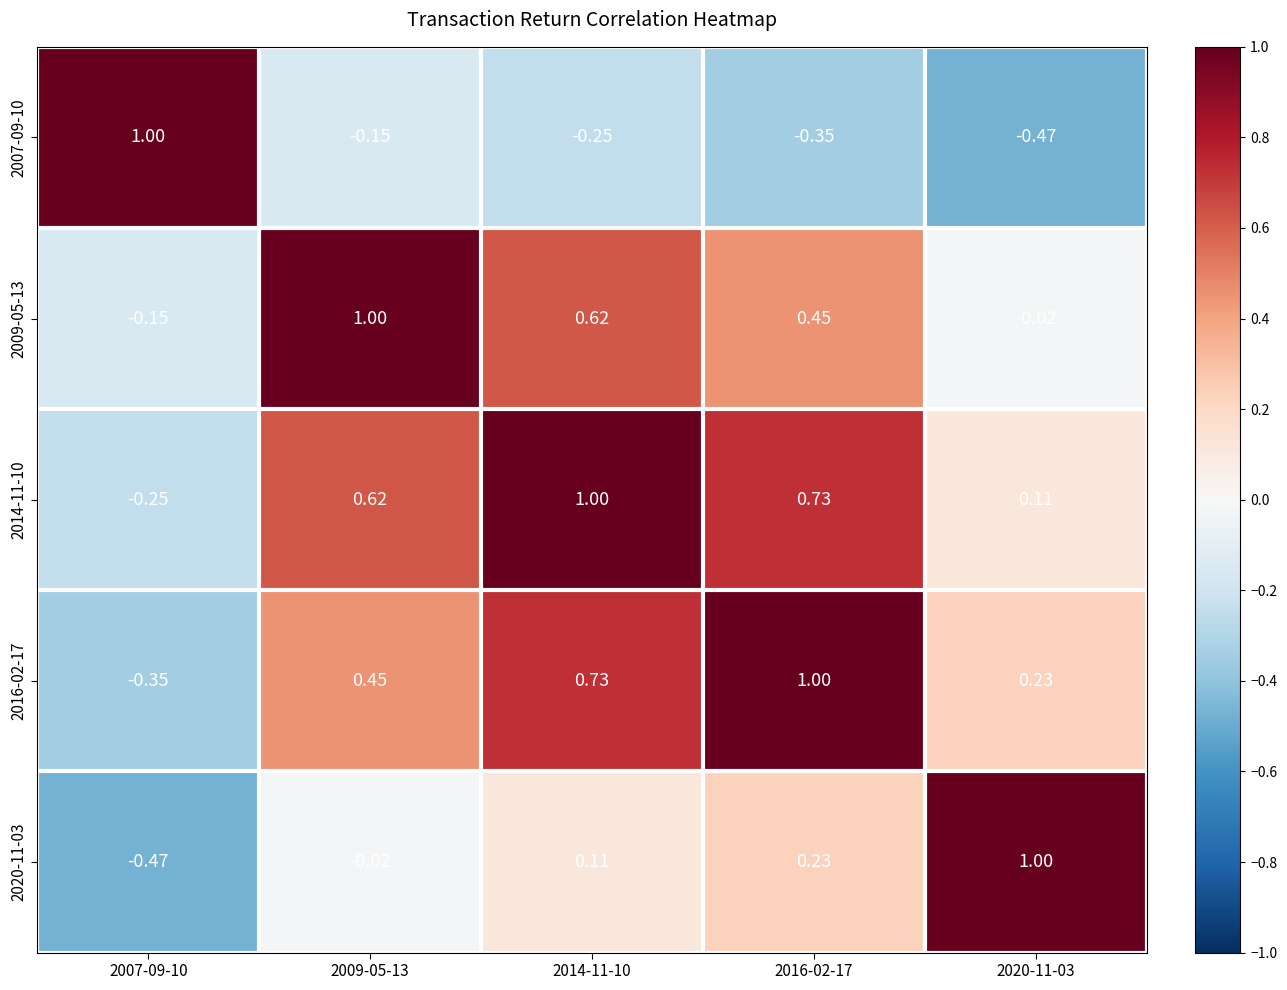

Which series has the largest total across all categories?

2014-11-10